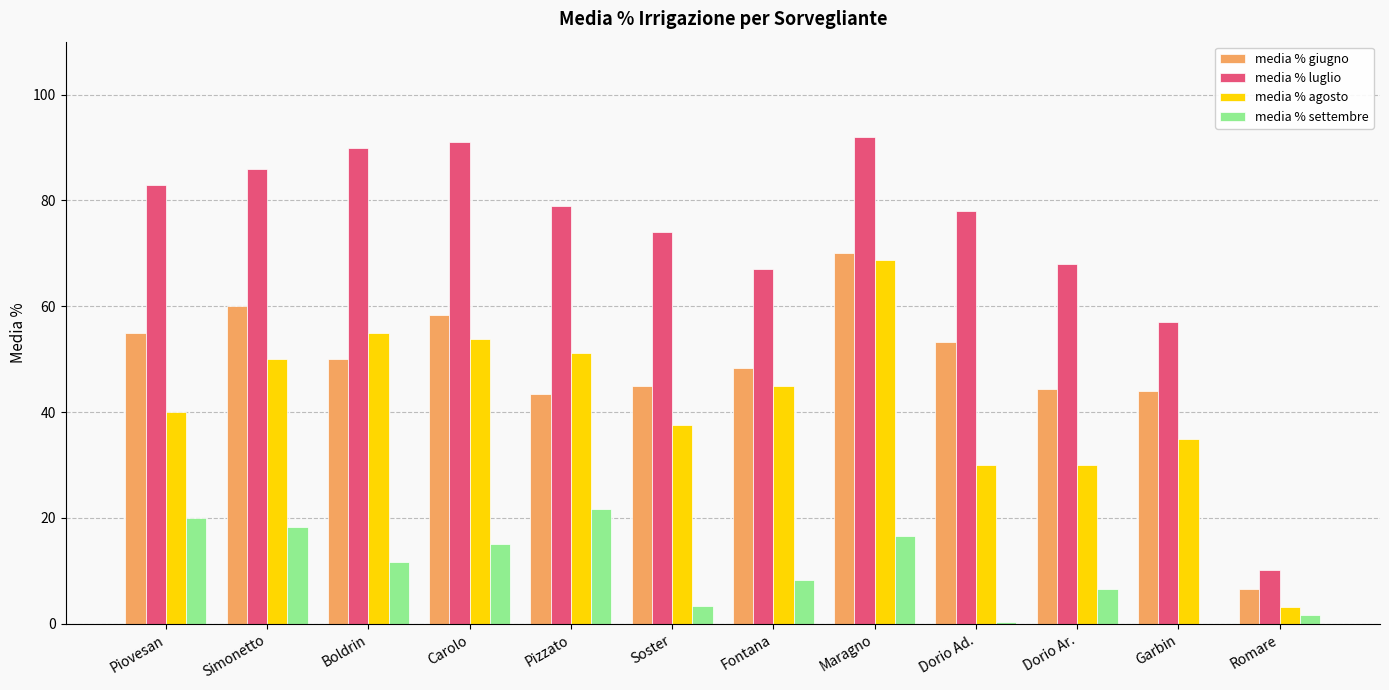

What is the average value of the media % luglio series?

72.9